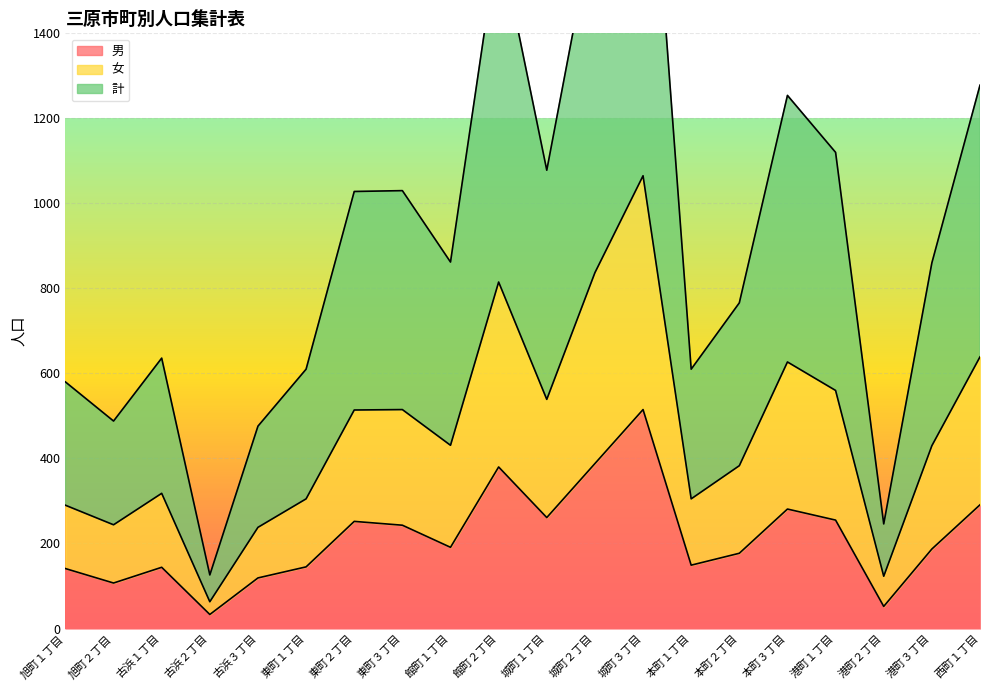

Which series changed the most between 館町１丁目 and 西町１丁目?

計